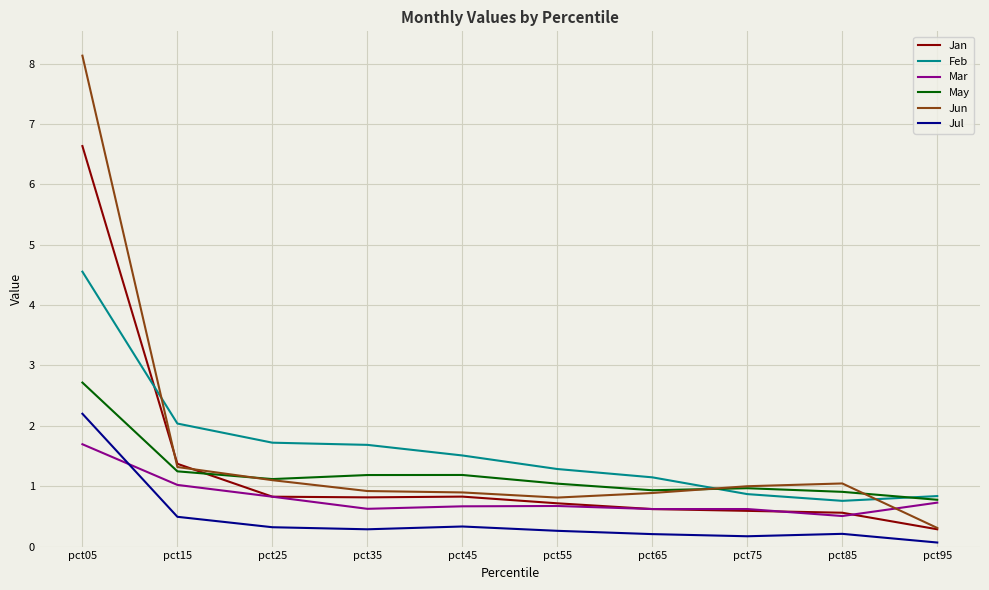

True or false: May and Jul cross at least once.

False